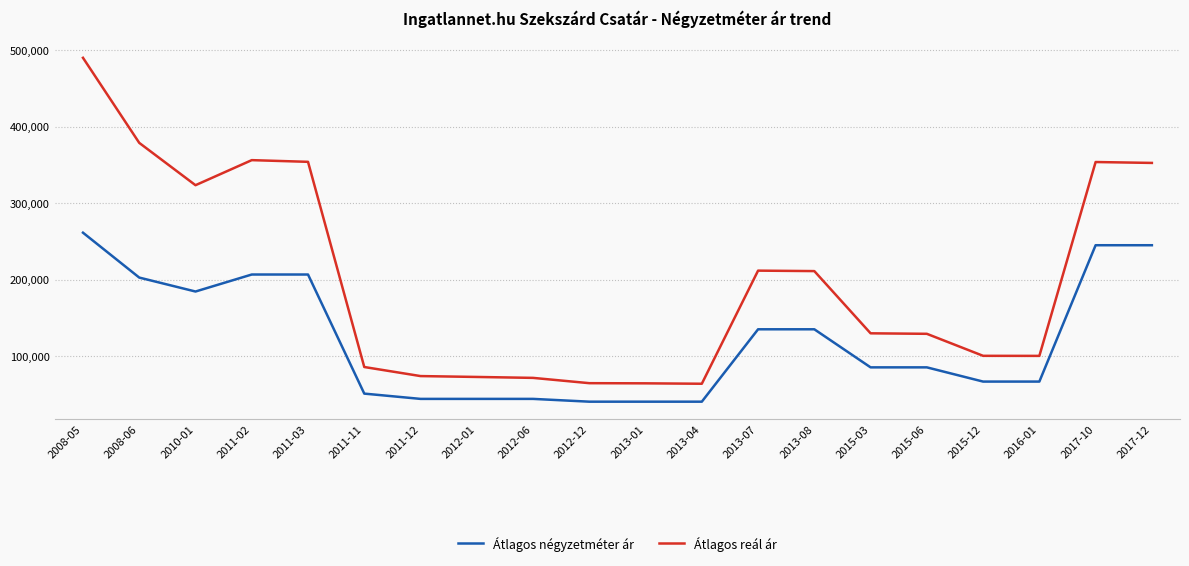

True or false: Átlagos reál ár and Átlagos négyzetméter ár intersect in this chart.

False